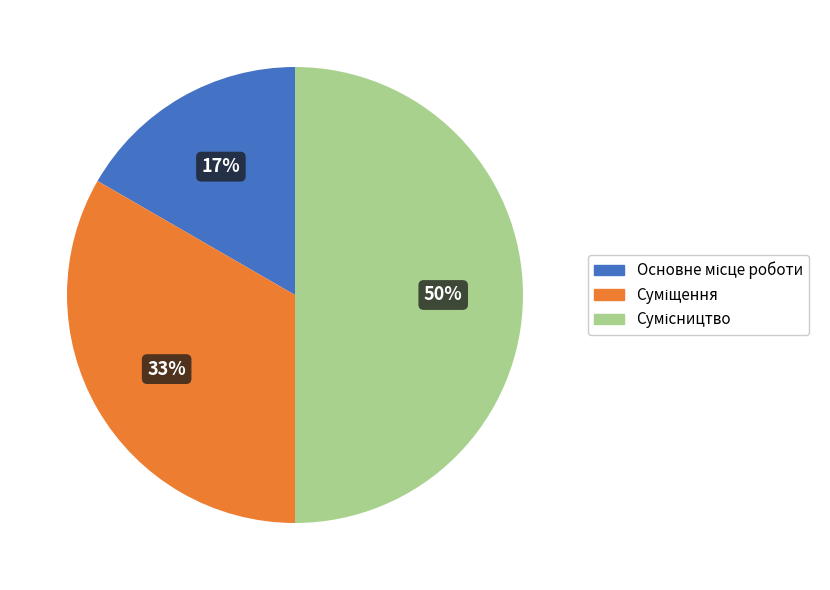

To the nearest percent, what is the difference between the largest and smallest slice percentages?

33%